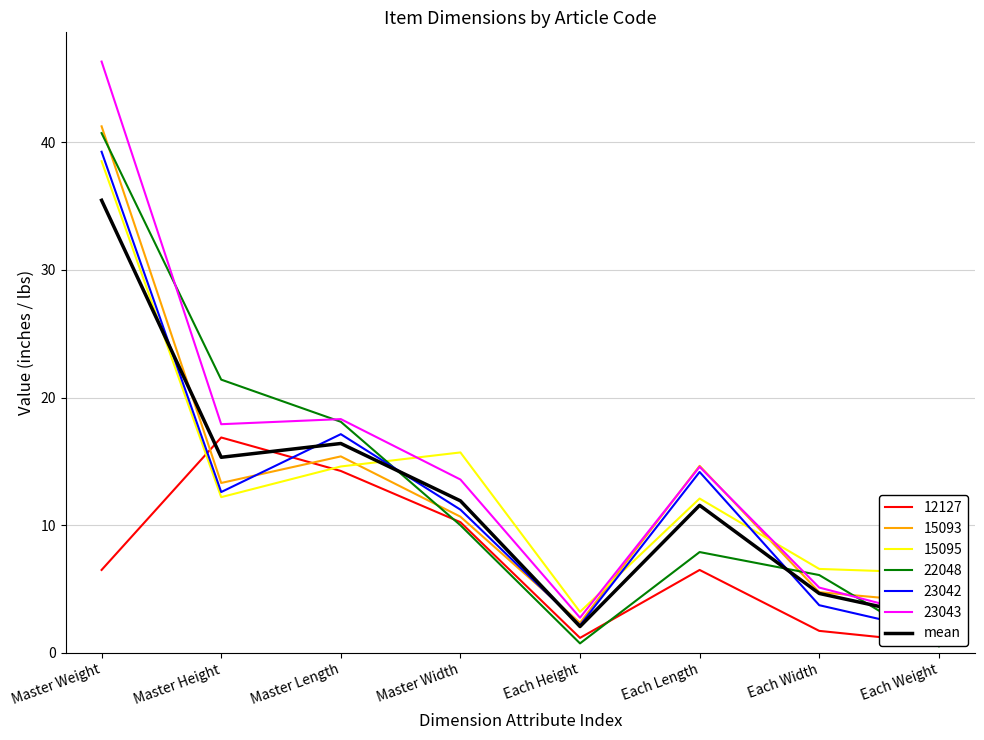

What is the difference between the values at Each Width and Master Weight?

30.8